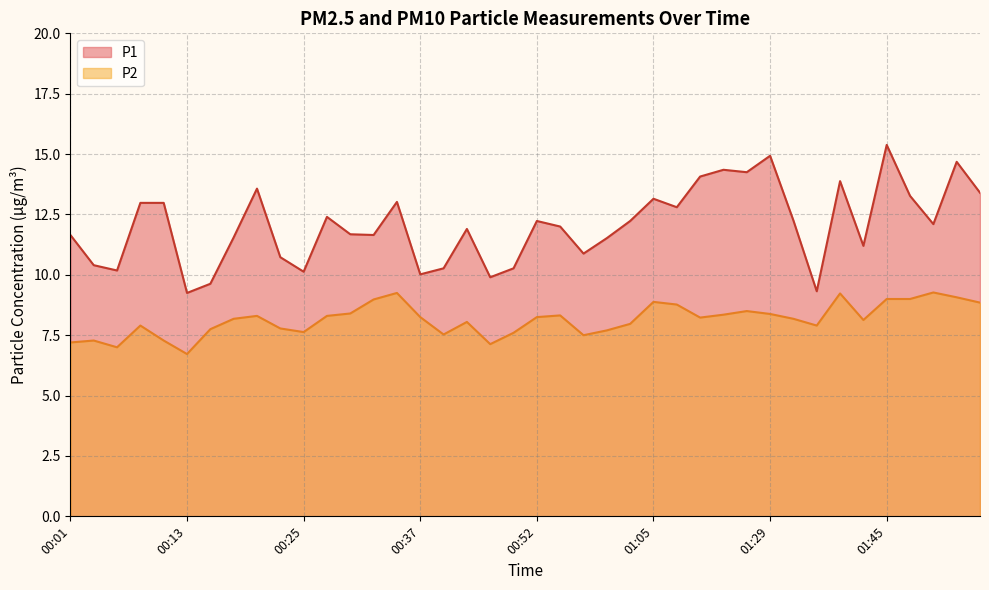

Which has a higher value, 00:15 or 00:18?

00:18